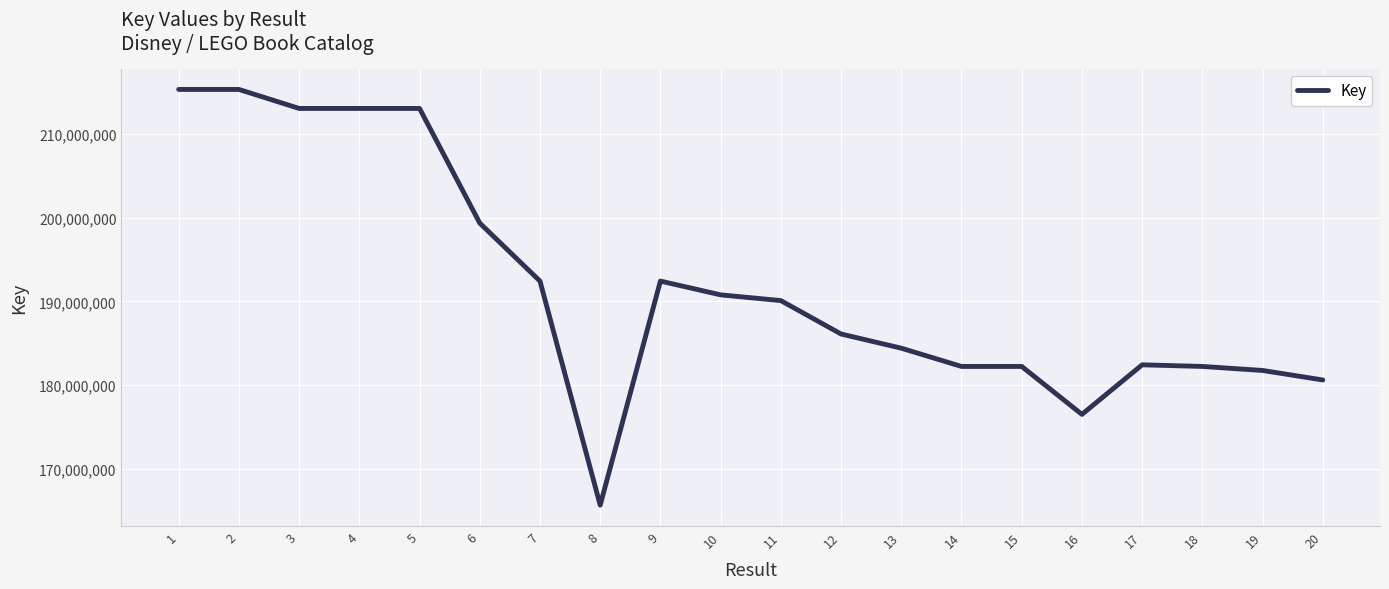

What is the smallest value displayed?

165667063